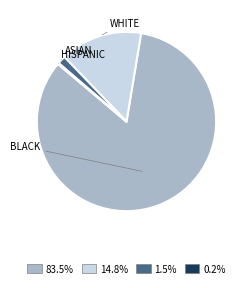

Does 83.5% account for over 50% of the chart?

Yes